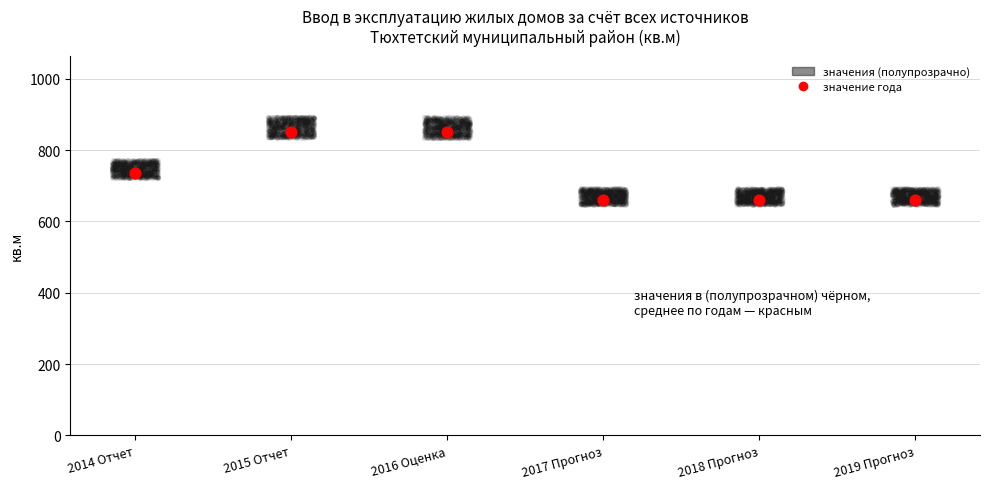

What is the change in value from 2016 Оценка to 2017 Прогноз?

-190.0